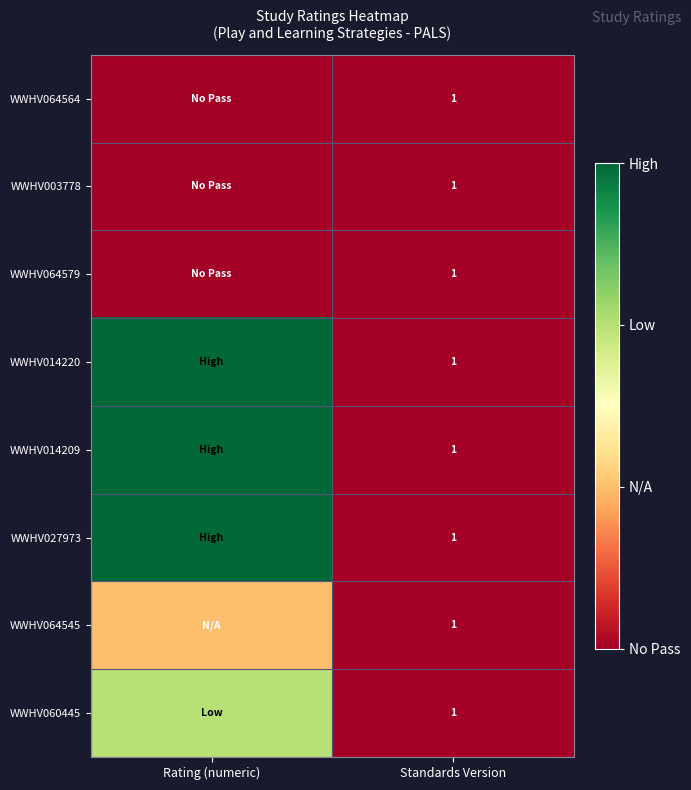

At how many categories does at least one series exceed 3?

1